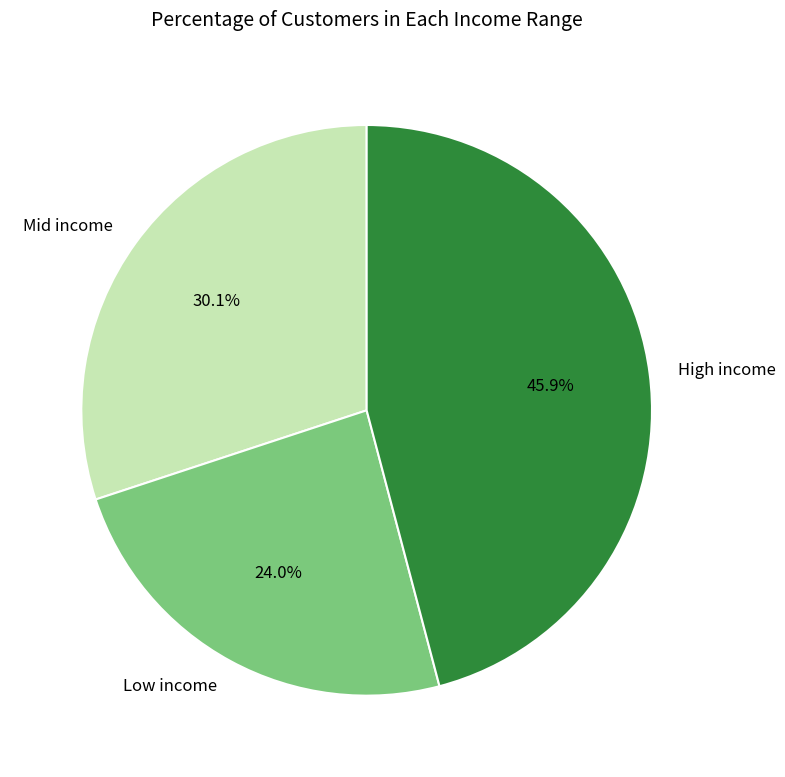

Is there a majority slice in this chart?

No